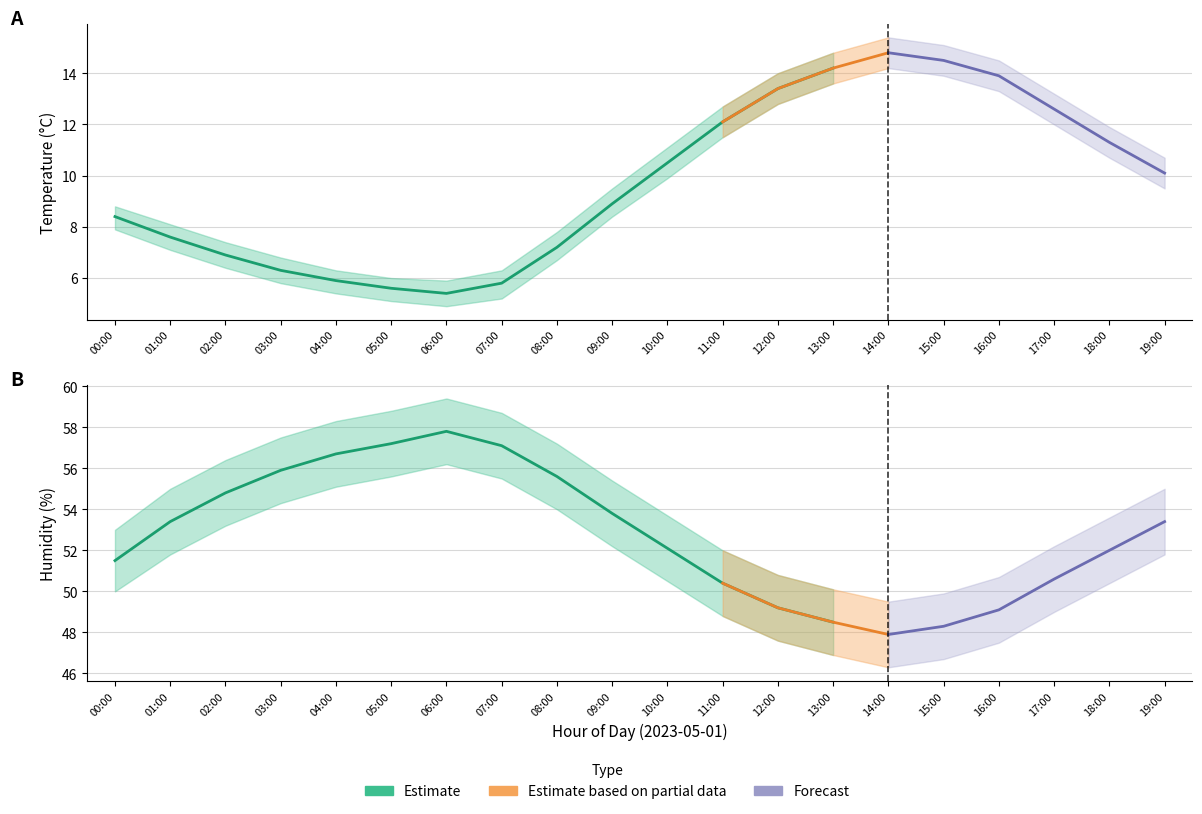

True or false: temperature_upper and temperature intersect in this chart.

False